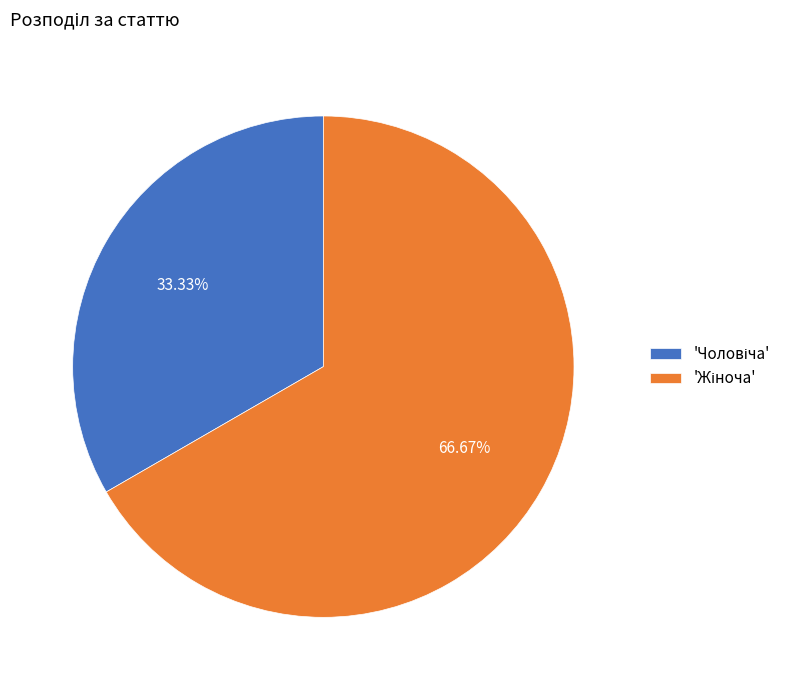

How many slices are in this pie chart?

2